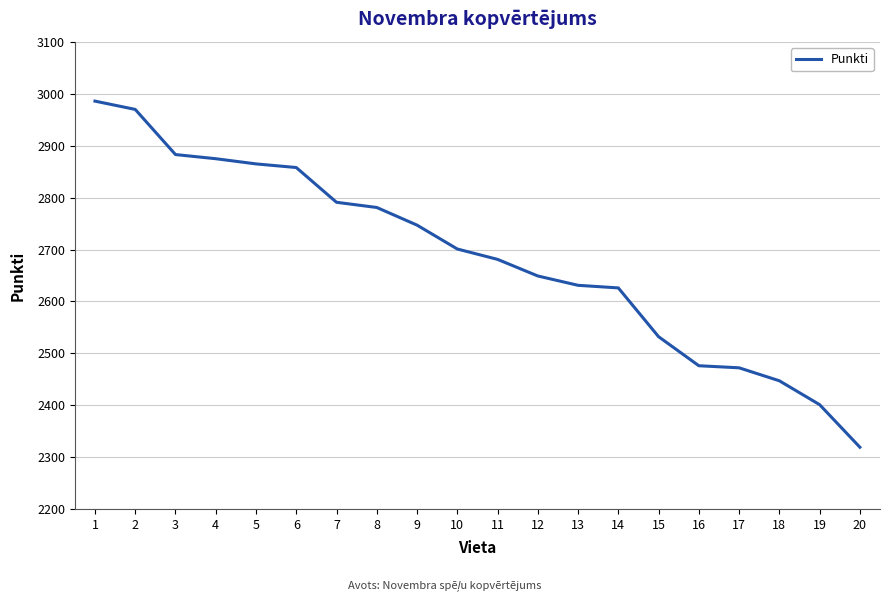

Approximately how many times larger is the value at 1 compared to 9?

1.1